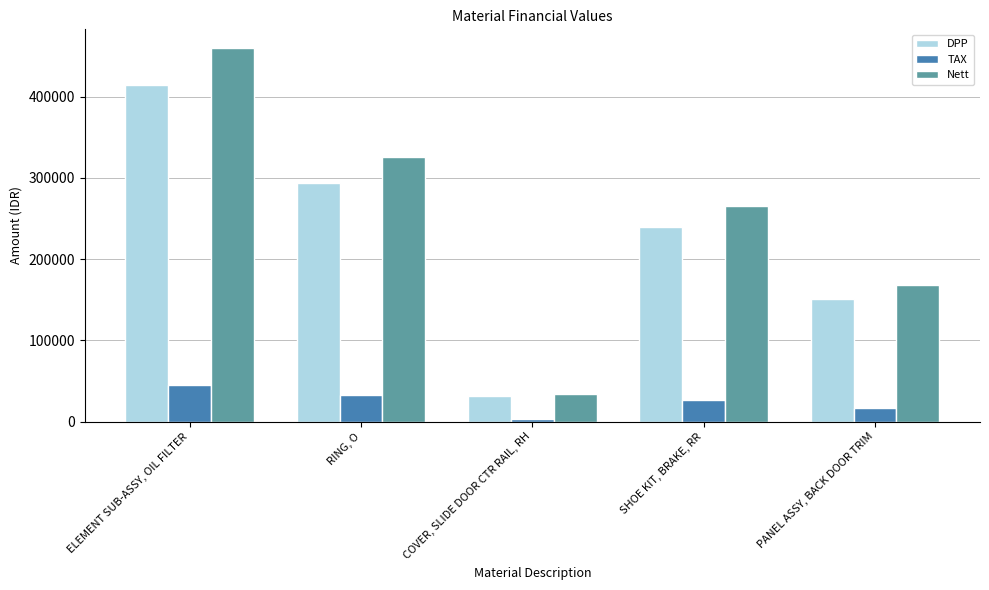

Where is TAX nearest to the value 24495?

SHOE KIT, BRAKE, RR